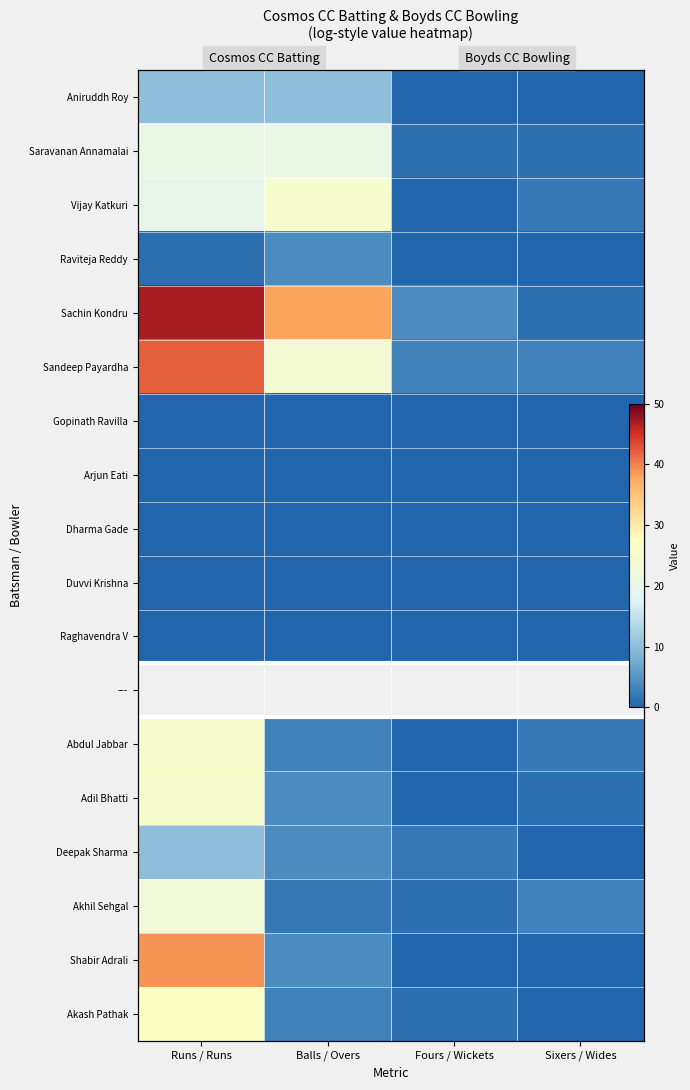

True or false: Raviteja Reddy has a value of 0.0 at Sixers / Wides.

True